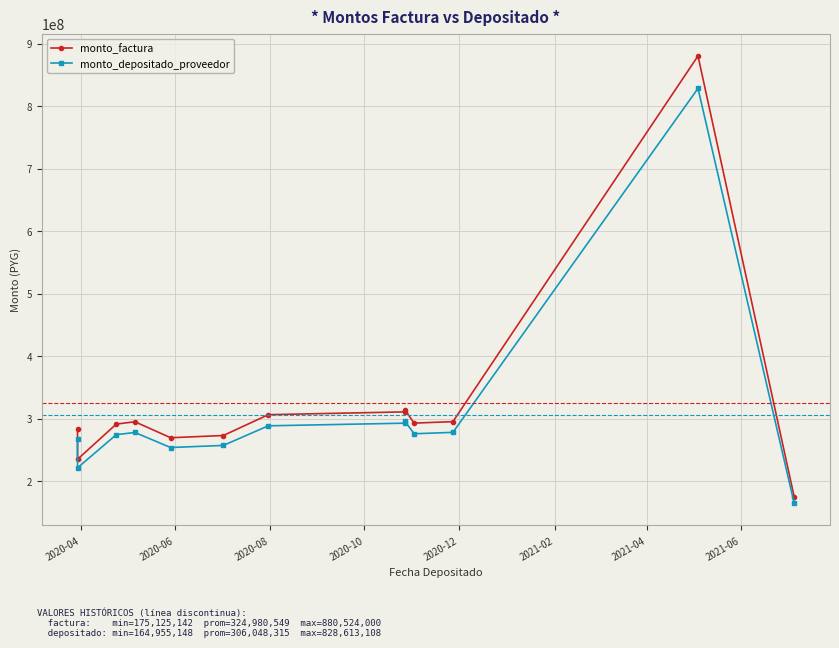

What is the sum of all monto_factura values?

4224747142